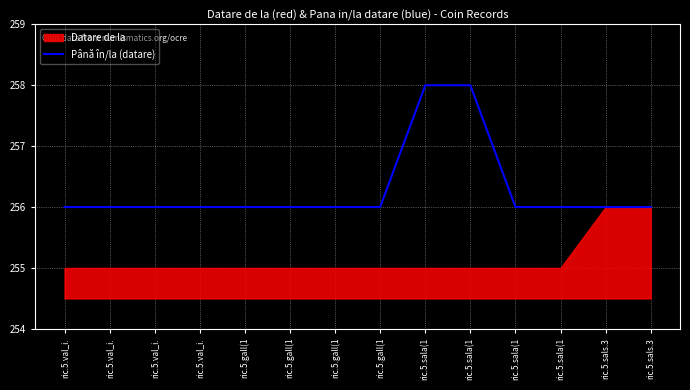

Reading left to right, transcribe all the data shown in this chart.

ric.5.val_i.=256	ric.5.val_i.=256	ric.5.val_i.=256	ric.5.val_i.=256	ric.5.gall(1=256	ric.5.gall(1=256	ric.5.gall(1=256	ric.5.gall(1=256	ric.5.sala(1=258	ric.5.sala(1=258	ric.5.sala(1=256	ric.5.sala(1=256	ric.5.sals.3=256	ric.5.sals.3=256